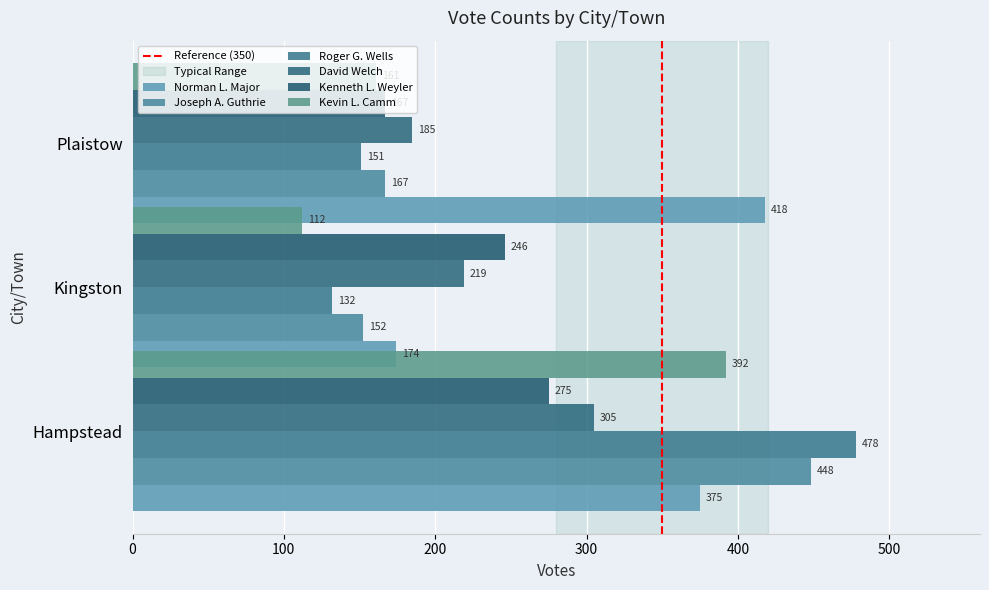

At which category is the sum across all series the highest?

Hampstead